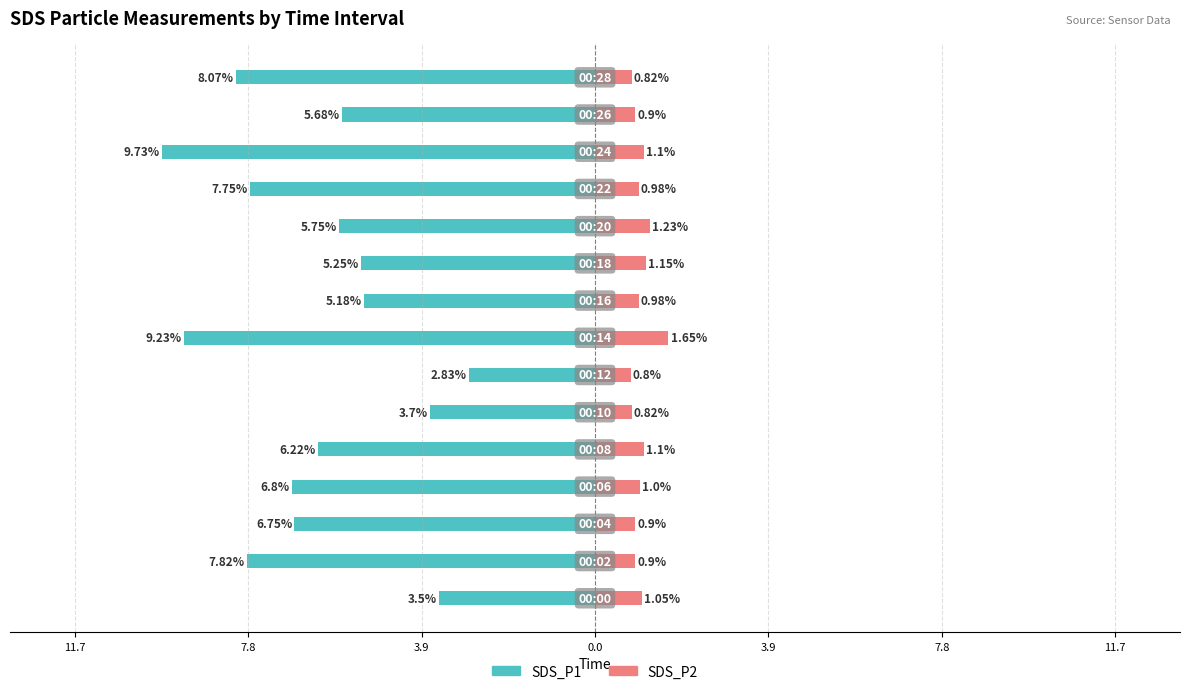

What is the average value of the SDS_P1 series?

-6.3